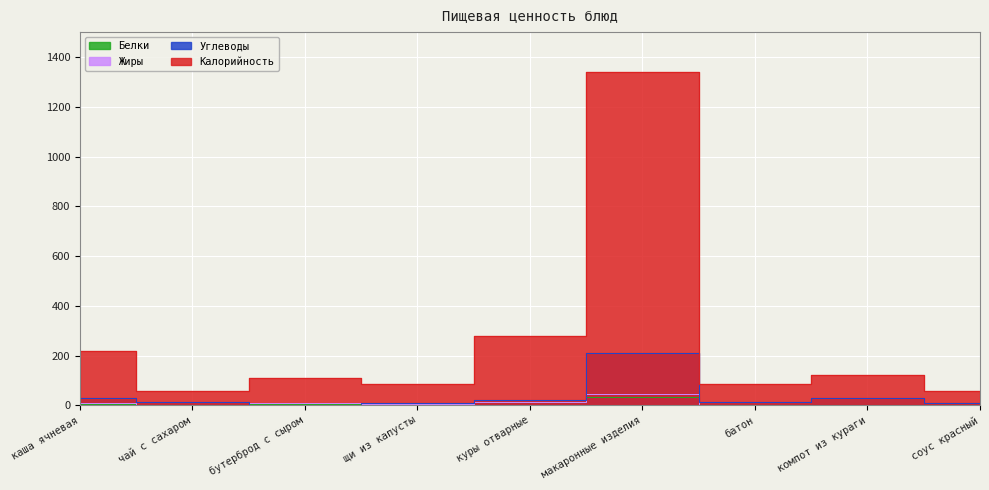

Reading right to left, transcribe all the data shown in this chart.

Калорийность: 57	123	85	1341	278	84	108	57	217
Белки: 1	1	2	34	14	3	7	0	7
Жиры: 2	0	2	44	14	5	9	0	8
Углеводы: 8	31	15	211	23	8	0	15	29